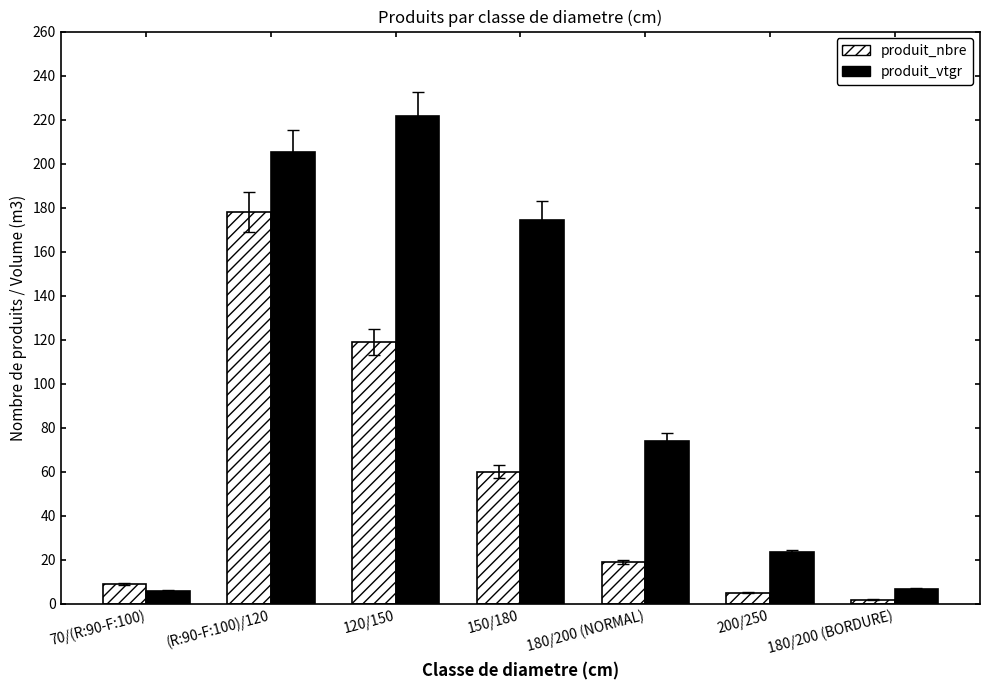

How many series are shown in this chart?

2